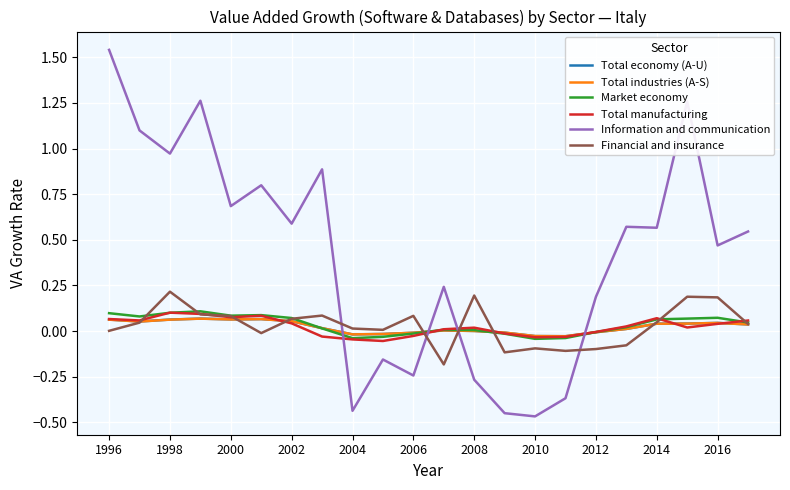

In Total manufacturing, how many points are lower than both neighbors (excluding endpoints)?

5